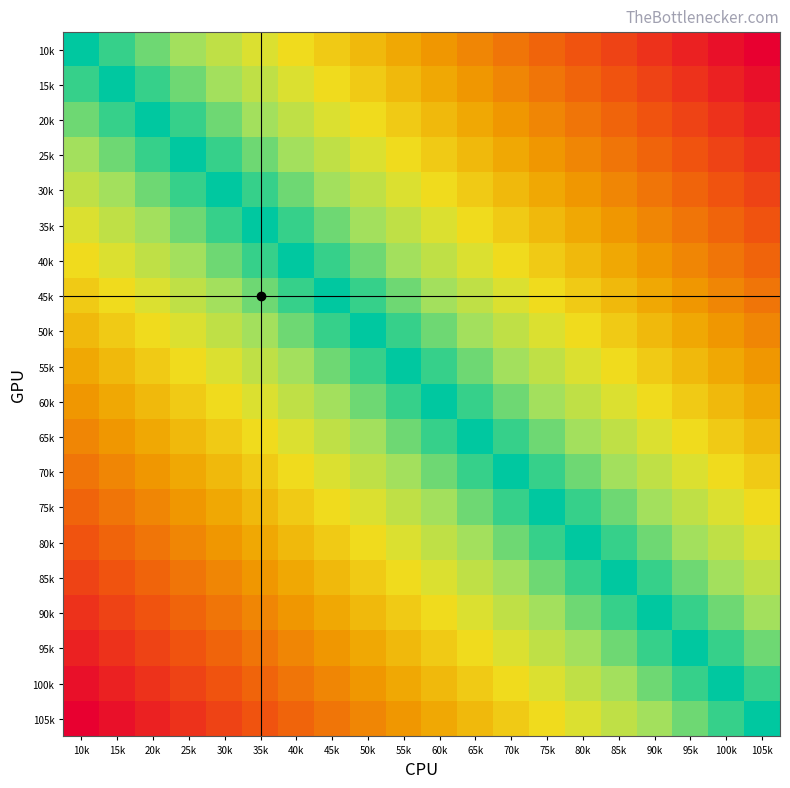

Reading right to left, list all the values displayed in this chart.

105k: 105k=0.0	100k=0.1	95k=0.2	90k=0.3	85k=0.4	80k=0.5	75k=0.6	70k=0.7	65k=0.8	60k=0.9	55k=1.0	50k=1.1	45k=1.2	40k=1.3	35k=1.4	30k=1.5	25k=1.6	20k=1.7	15k=1.8	10k=1.9
100k: 105k=0.1	100k=0.0	95k=0.1	90k=0.2	85k=0.3	80k=0.4	75k=0.5	70k=0.6	65k=0.7	60k=0.8	55k=0.9	50k=1.0	45k=1.1	40k=1.2	35k=1.3	30k=1.4	25k=1.5	20k=1.6	15k=1.7	10k=1.8
95k: 105k=0.2	100k=0.1	95k=0.0	90k=0.1	85k=0.2	80k=0.3	75k=0.4	70k=0.5	65k=0.6	60k=0.7	55k=0.8	50k=0.9	45k=1.0	40k=1.1	35k=1.2	30k=1.3	25k=1.4	20k=1.5	15k=1.6	10k=1.7
90k: 105k=0.3	100k=0.2	95k=0.1	90k=0.0	85k=0.1	80k=0.2	75k=0.3	70k=0.4	65k=0.5	60k=0.6	55k=0.7	50k=0.8	45k=0.9	40k=1.0	35k=1.1	30k=1.2	25k=1.3	20k=1.4	15k=1.5	10k=1.6
85k: 105k=0.4	100k=0.3	95k=0.2	90k=0.1	85k=0.0	80k=0.1	75k=0.2	70k=0.3	65k=0.4	60k=0.5	55k=0.6	50k=0.7	45k=0.8	40k=0.9	35k=1.0	30k=1.1	25k=1.2	20k=1.3	15k=1.4	10k=1.5
80k: 105k=0.5	100k=0.4	95k=0.3	90k=0.2	85k=0.1	80k=0.0	75k=0.1	70k=0.2	65k=0.3	60k=0.4	55k=0.5	50k=0.6	45k=0.7	40k=0.8	35k=0.9	30k=1.0	25k=1.1	20k=1.2	15k=1.3	10k=1.4
75k: 105k=0.6	100k=0.5	95k=0.4	90k=0.3	85k=0.2	80k=0.1	75k=0.0	70k=0.1	65k=0.2	60k=0.3	55k=0.4	50k=0.5	45k=0.6	40k=0.7	35k=0.8	30k=0.9	25k=1.0	20k=1.1	15k=1.2	10k=1.3
70k: 105k=0.7	100k=0.6	95k=0.5	90k=0.4	85k=0.3	80k=0.2	75k=0.1	70k=0.0	65k=0.1	60k=0.2	55k=0.3	50k=0.4	45k=0.5	40k=0.6	35k=0.7	30k=0.8	25k=0.9	20k=1.0	15k=1.1	10k=1.2
65k: 105k=0.8	100k=0.7	95k=0.6	90k=0.5	85k=0.4	80k=0.3	75k=0.2	70k=0.1	65k=0.0	60k=0.1	55k=0.2	50k=0.3	45k=0.4	40k=0.5	35k=0.6	30k=0.7	25k=0.8	20k=0.9	15k=1.0	10k=1.1
60k: 105k=0.9	100k=0.8	95k=0.7	90k=0.6	85k=0.5	80k=0.4	75k=0.3	70k=0.2	65k=0.1	60k=0.0	55k=0.1	50k=0.2	45k=0.3	40k=0.4	35k=0.5	30k=0.6	25k=0.7	20k=0.8	15k=0.9	10k=1.0
55k: 105k=1.0	100k=0.9	95k=0.8	90k=0.7	85k=0.6	80k=0.5	75k=0.4	70k=0.3	65k=0.2	60k=0.1	55k=0.0	50k=0.1	45k=0.2	40k=0.3	35k=0.4	30k=0.5	25k=0.6	20k=0.7	15k=0.8	10k=0.9
50k: 105k=1.1	100k=1.0	95k=0.9	90k=0.8	85k=0.7	80k=0.6	75k=0.5	70k=0.4	65k=0.3	60k=0.2	55k=0.1	50k=0.0	45k=0.1	40k=0.2	35k=0.3	30k=0.4	25k=0.5	20k=0.6	15k=0.7	10k=0.8
45k: 105k=1.2	100k=1.1	95k=1.0	90k=0.9	85k=0.8	80k=0.7	75k=0.6	70k=0.5	65k=0.4	60k=0.3	55k=0.2	50k=0.1	45k=0.0	40k=0.1	35k=0.2	30k=0.3	25k=0.4	20k=0.5	15k=0.6	10k=0.7
40k: 105k=1.3	100k=1.2	95k=1.1	90k=1.0	85k=0.9	80k=0.8	75k=0.7	70k=0.6	65k=0.5	60k=0.4	55k=0.3	50k=0.2	45k=0.1	40k=0.0	35k=0.1	30k=0.2	25k=0.3	20k=0.4	15k=0.5	10k=0.6
35k: 105k=1.4	100k=1.3	95k=1.2	90k=1.1	85k=1.0	80k=0.9	75k=0.8	70k=0.7	65k=0.6	60k=0.5	55k=0.4	50k=0.3	45k=0.2	40k=0.1	35k=0.0	30k=0.1	25k=0.2	20k=0.3	15k=0.4	10k=0.5
30k: 105k=1.5	100k=1.4	95k=1.3	90k=1.2	85k=1.1	80k=1.0	75k=0.9	70k=0.8	65k=0.7	60k=0.6	55k=0.5	50k=0.4	45k=0.3	40k=0.2	35k=0.1	30k=0.0	25k=0.1	20k=0.2	15k=0.3	10k=0.4
25k: 105k=1.6	100k=1.5	95k=1.4	90k=1.3	85k=1.2	80k=1.1	75k=1.0	70k=0.9	65k=0.8	60k=0.7	55k=0.6	50k=0.5	45k=0.4	40k=0.3	35k=0.2	30k=0.1	25k=0.0	20k=0.1	15k=0.2	10k=0.3
20k: 105k=1.7	100k=1.6	95k=1.5	90k=1.4	85k=1.3	80k=1.2	75k=1.1	70k=1.0	65k=0.9	60k=0.8	55k=0.7	50k=0.6	45k=0.5	40k=0.4	35k=0.3	30k=0.2	25k=0.1	20k=0.0	15k=0.1	10k=0.2
15k: 105k=1.8	100k=1.7	95k=1.6	90k=1.5	85k=1.4	80k=1.3	75k=1.2	70k=1.1	65k=1.0	60k=0.9	55k=0.8	50k=0.7	45k=0.6	40k=0.5	35k=0.4	30k=0.3	25k=0.2	20k=0.1	15k=0.0	10k=0.1
10k: 105k=1.9	100k=1.8	95k=1.7	90k=1.6	85k=1.5	80k=1.4	75k=1.3	70k=1.2	65k=1.1	60k=1.0	55k=0.9	50k=0.8	45k=0.7	40k=0.6	35k=0.5	30k=0.4	25k=0.3	20k=0.2	15k=0.1	10k=0.0